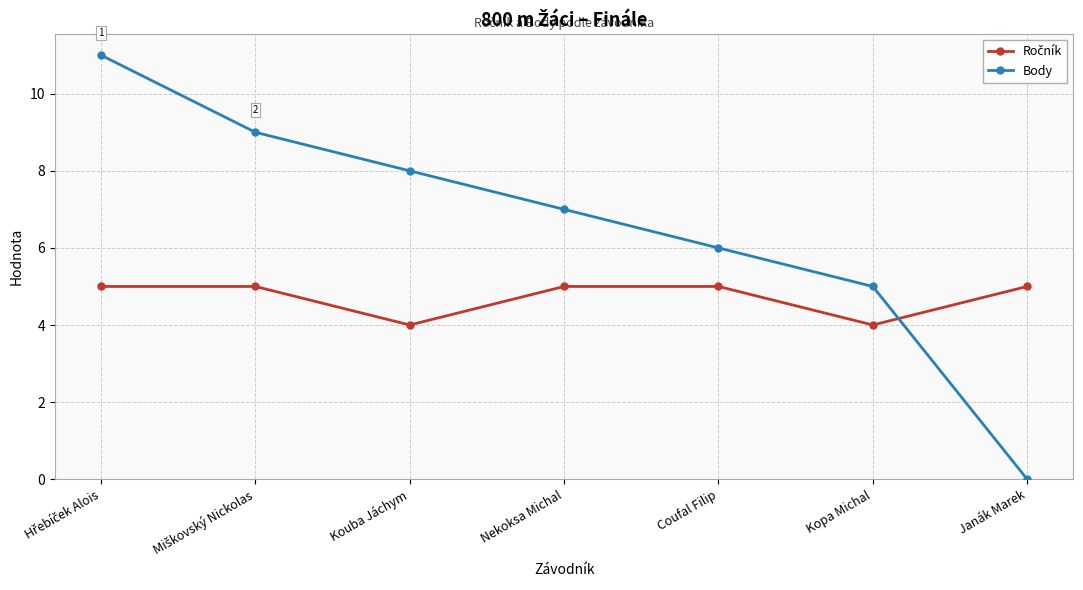

The Body series shows 7 at Nekoksa Michal. True or false?

True